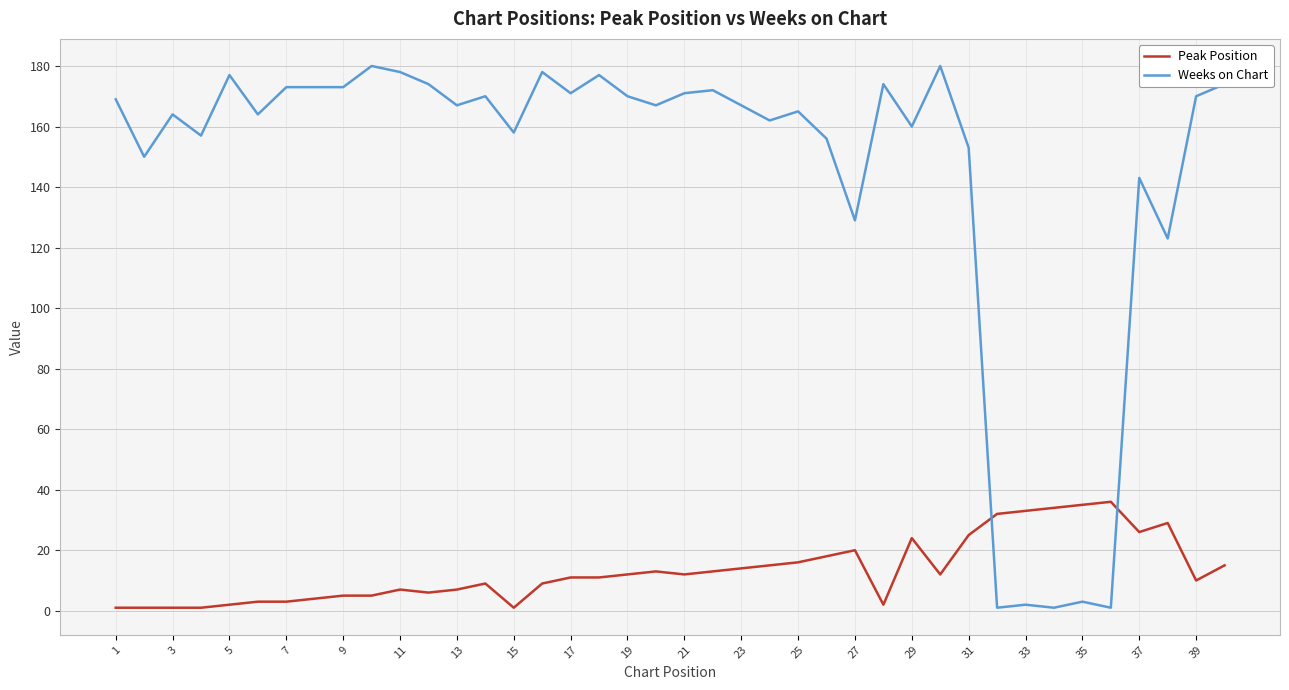

True or false: Weeks on Chart has more than 2 interior local peaks.

True